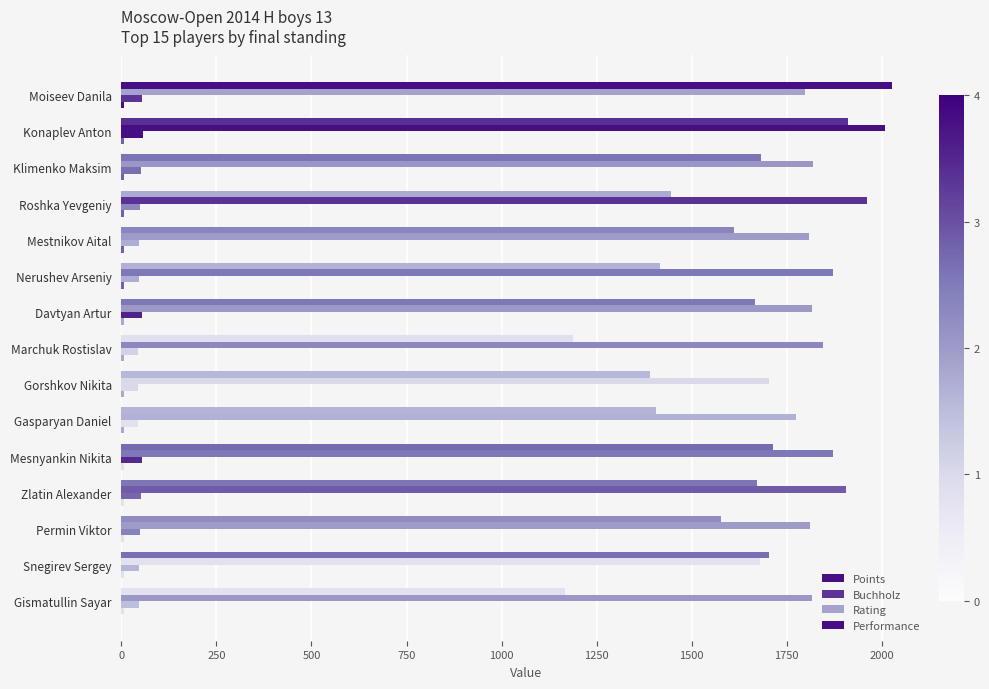

At how many categories does at least one series exceed 327?

15